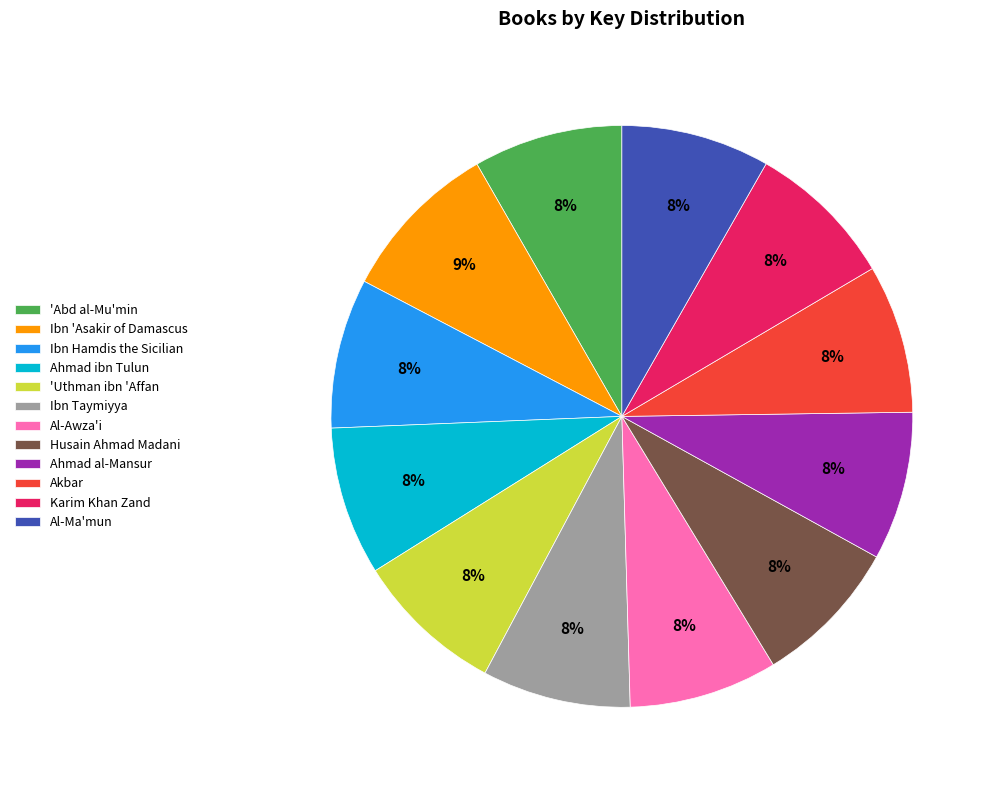

Is Ahmad al-Mansur the majority of the pie?

No